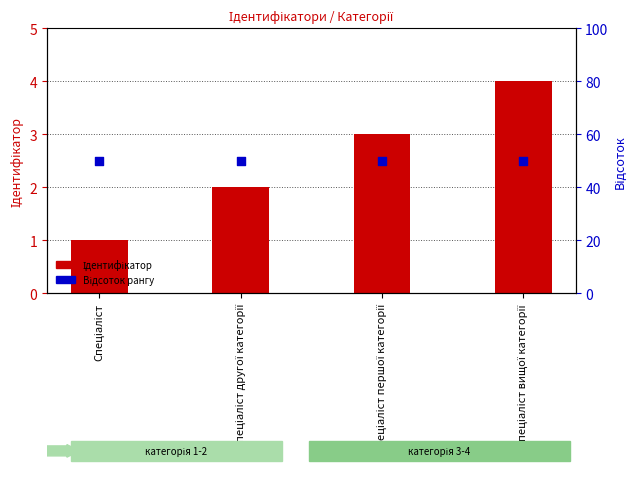

Which series reaches the minimum Y coordinate?

Ідентифікатор